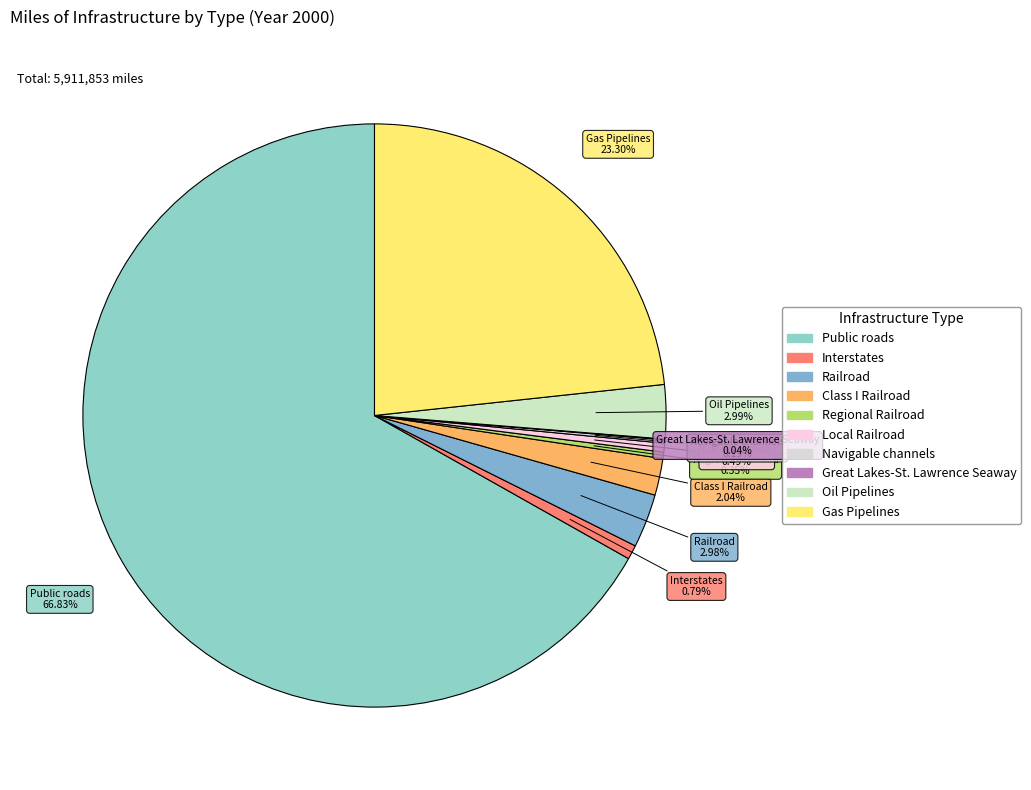

Between Public roads and Gas Pipelines, which is larger?

Public roads